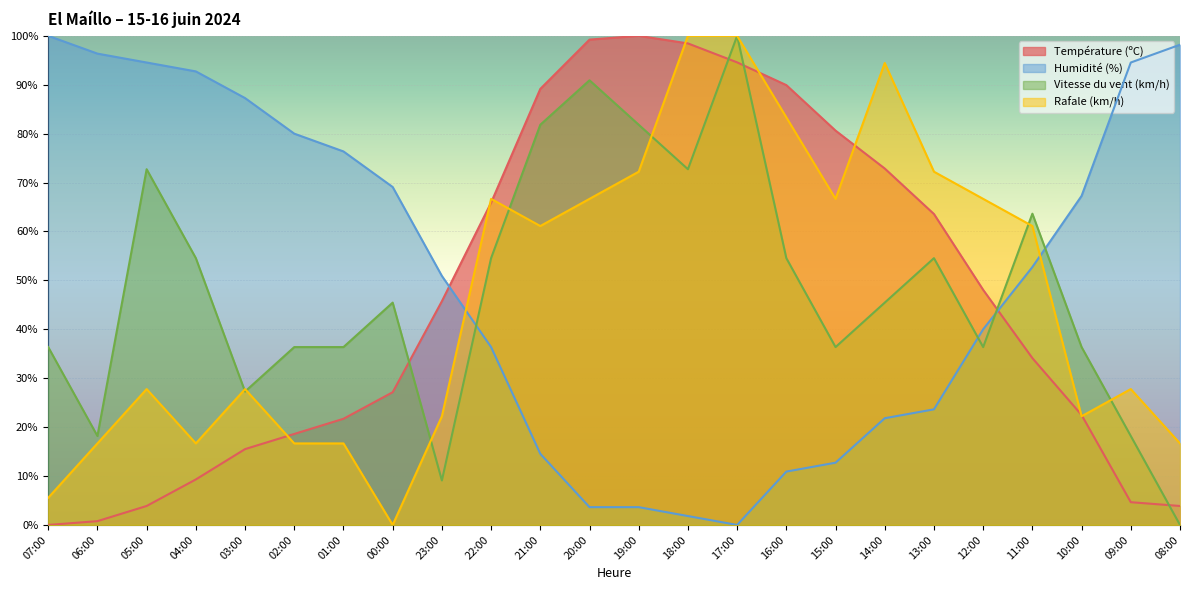

What is the maximum value shown in the chart?

100.0